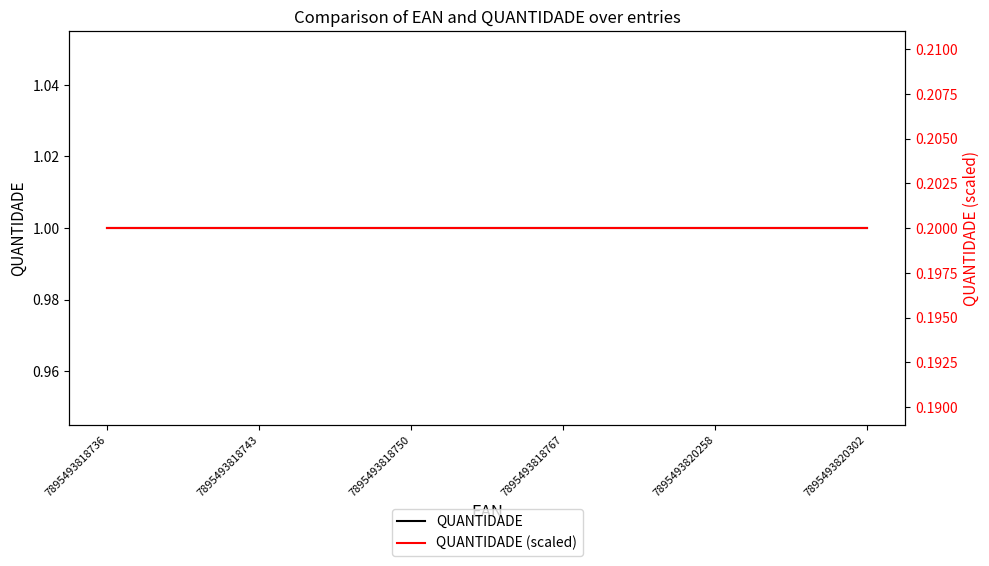

Which series has the largest total across all categories?

QUANTIDADE